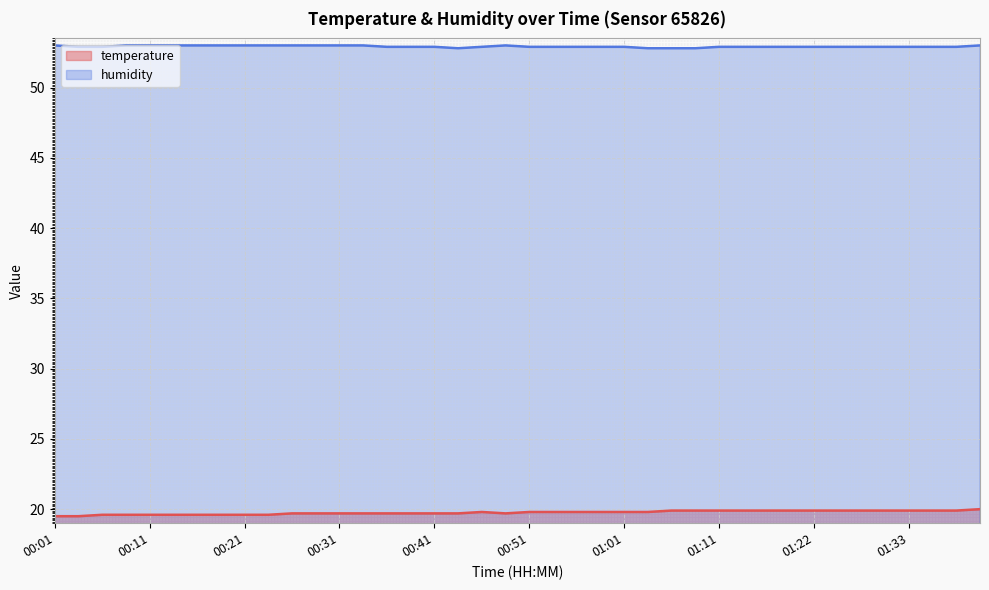

What is the total value across all series at 01:41?

73.0